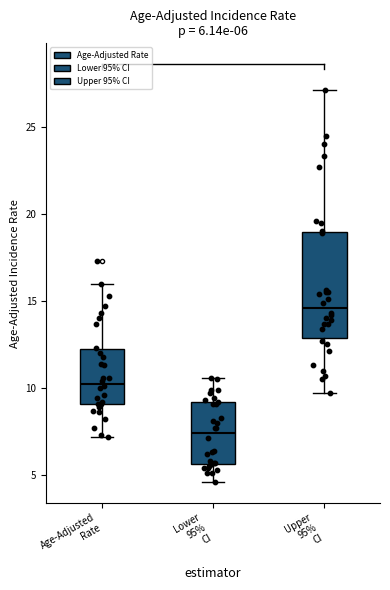

Which box is the tallest, from its lower edge to its upper edge?

Upper 95% CI